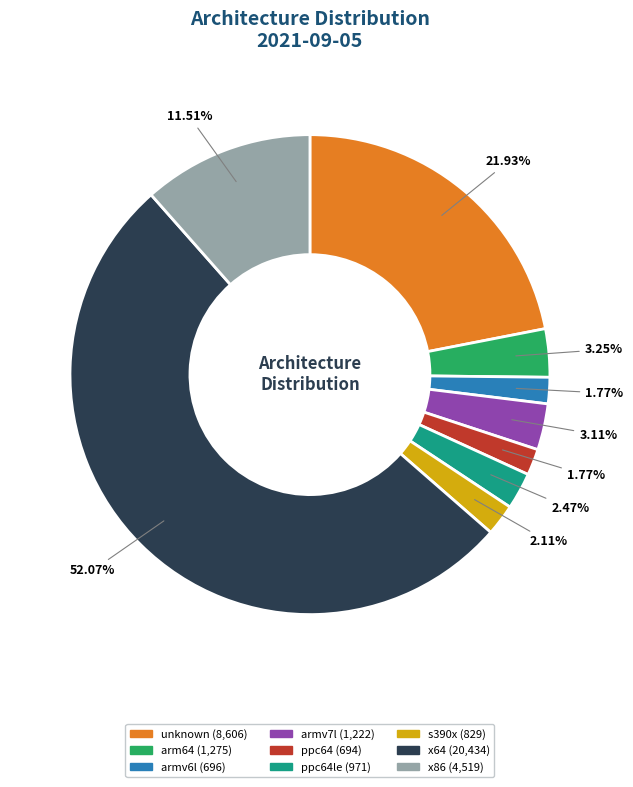

Is there a majority slice in this chart?

Yes